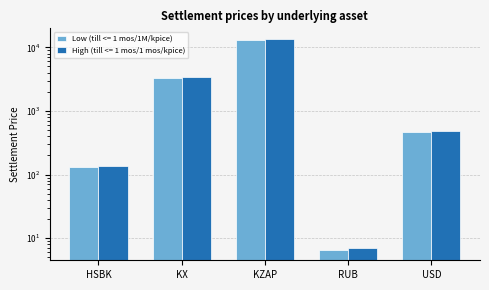

Reading right to left, transcribe all the data shown in this chart.

Low (till <= 1 mos/1M/kpice): USD=467.6	RUB=6.6	KZAP=12945.5	KX=3294.7	HSBK=131.2
High (till <= 1 mos/1 mos/kpice): USD=480.8	RUB=7.0	KZAP=13581.0	KX=3456.4	HSBK=136.1